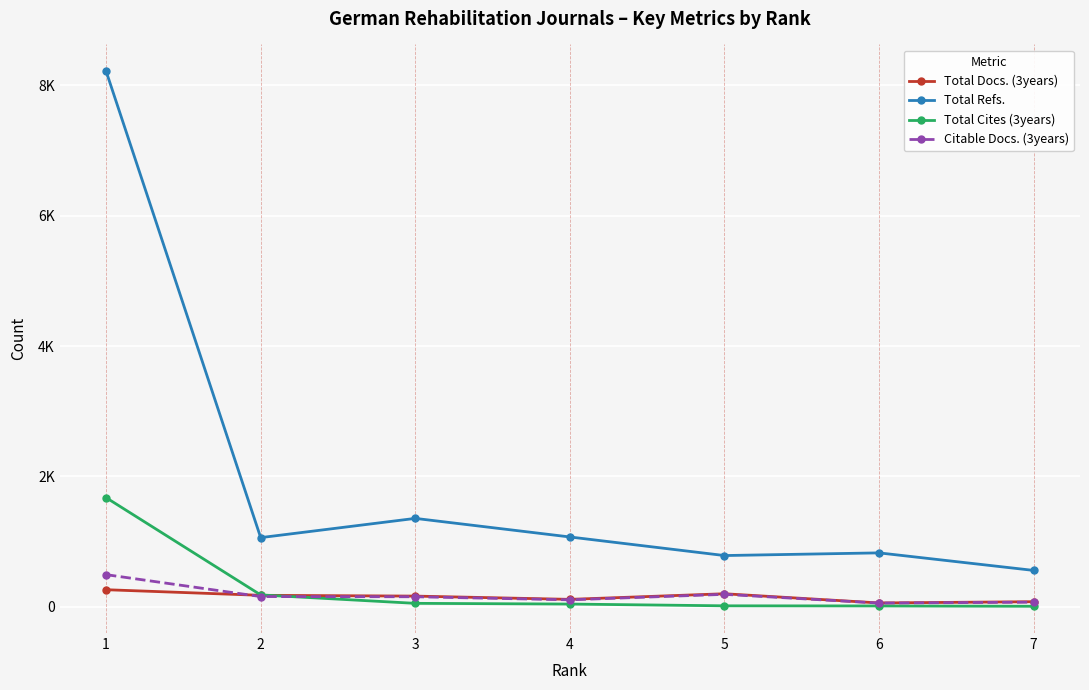

At which category does the chart reach its peak across all series?

1